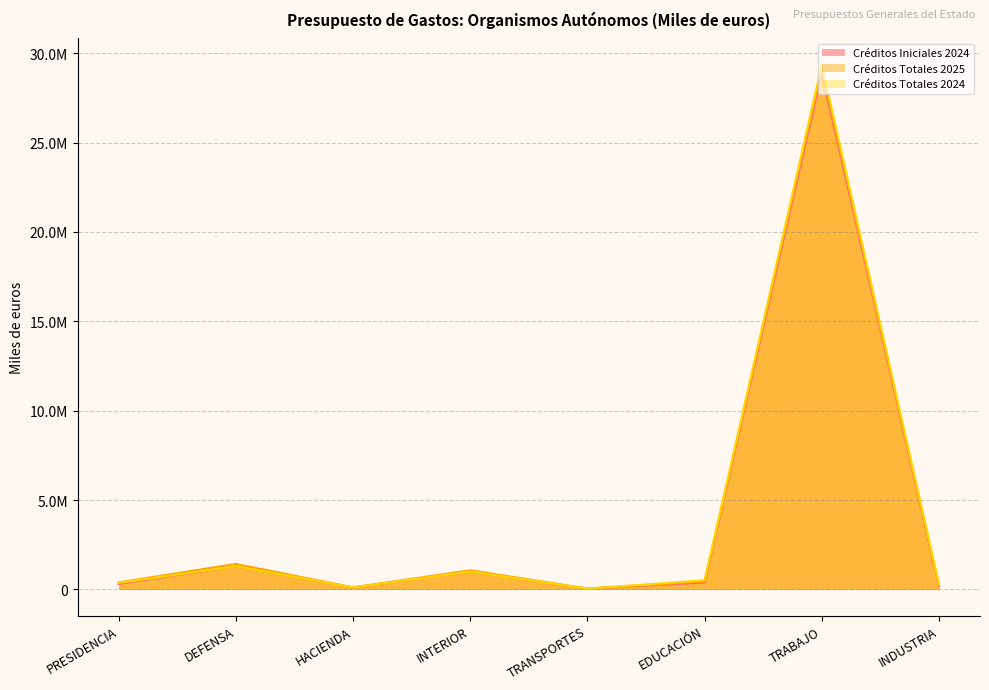

Where is Créditos Totales 2025 nearest to the value 14610865?

DEFENSA